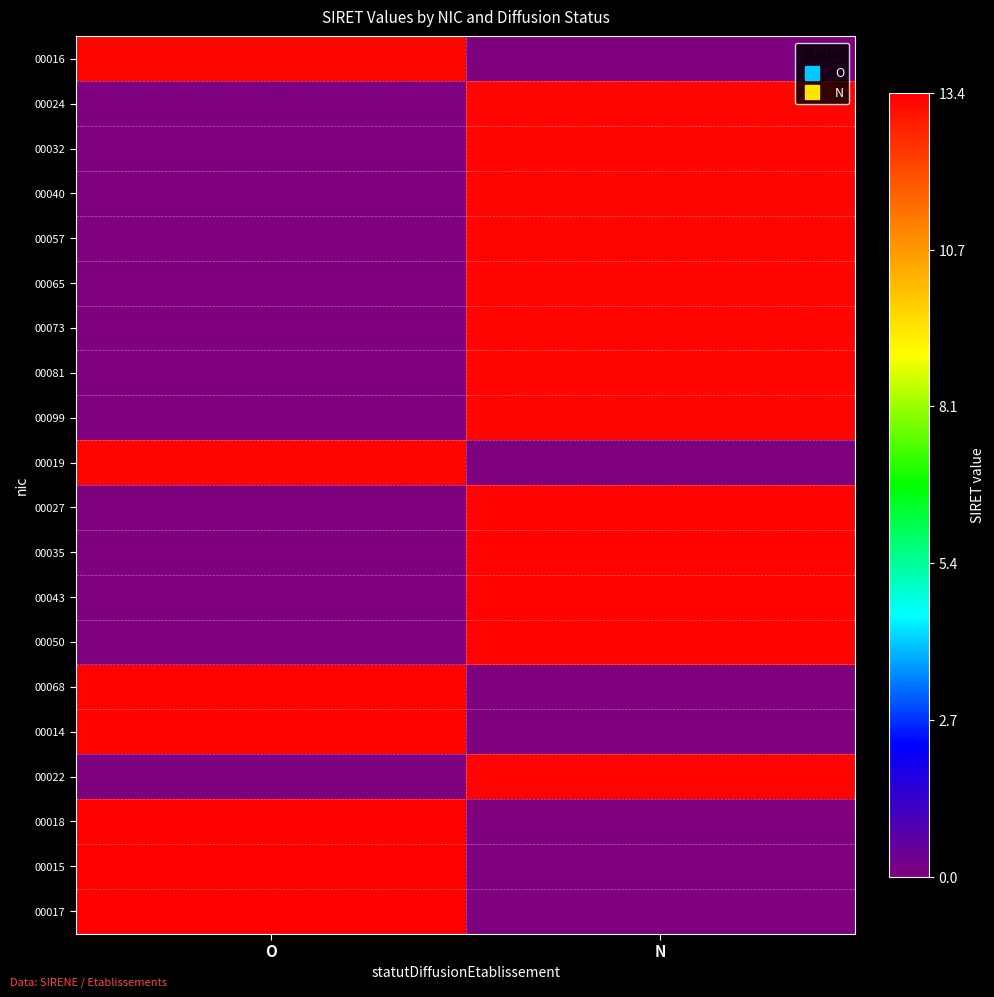

Reading right to left, extract all data points from this chart.

00016: N=0.0	O=13.3
00024: N=13.3	O=0.0
00032: N=13.3	O=0.0
00040: N=13.3	O=0.0
00057: N=13.3	O=0.0
00065: N=13.3	O=0.0
00073: N=13.3	O=0.0
00081: N=13.3	O=0.0
00099: N=13.3	O=0.0
00019: N=0.0	O=13.3
00027: N=13.3	O=0.0
00035: N=13.3	O=0.0
00043: N=13.3	O=0.0
00050: N=13.3	O=0.0
00068: N=0.0	O=13.3
00014: N=0.0	O=13.3
00022: N=13.3	O=0.0
00018: N=0.0	O=13.4
00015: N=0.0	O=13.4
00017: N=0.0	O=13.4